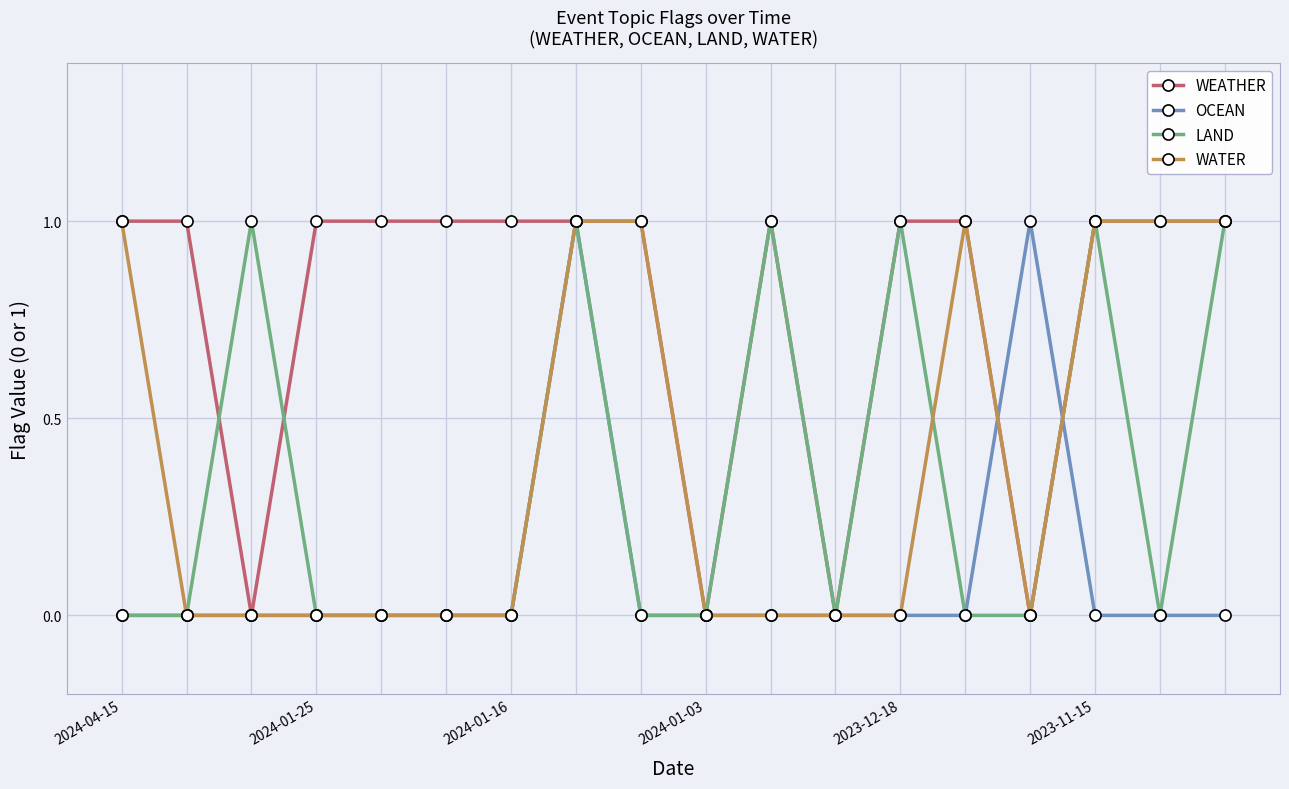

Which series has the largest total across all categories?

WEATHER